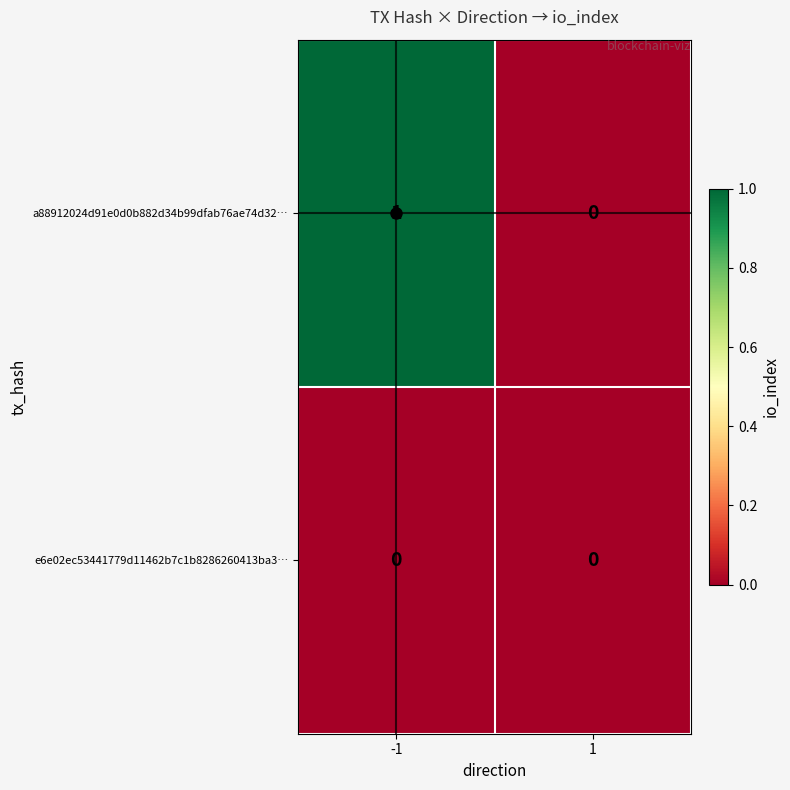

The value of a88912024d91e0d0b882d34b99dfab76ae74d32… at -1 is 1. True or false?

True